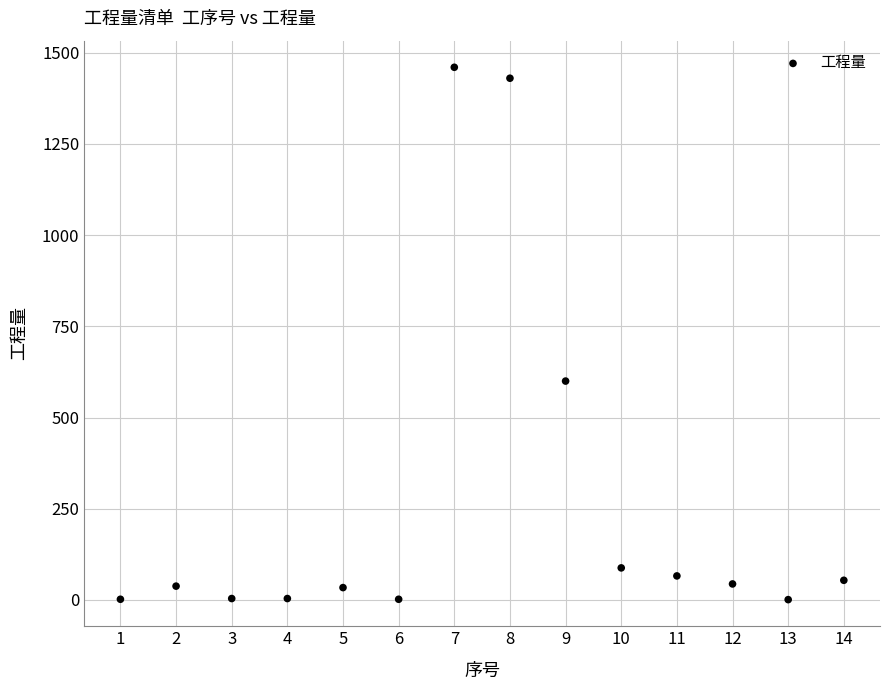

What Y value in the scatter plot is closest to 730?

600